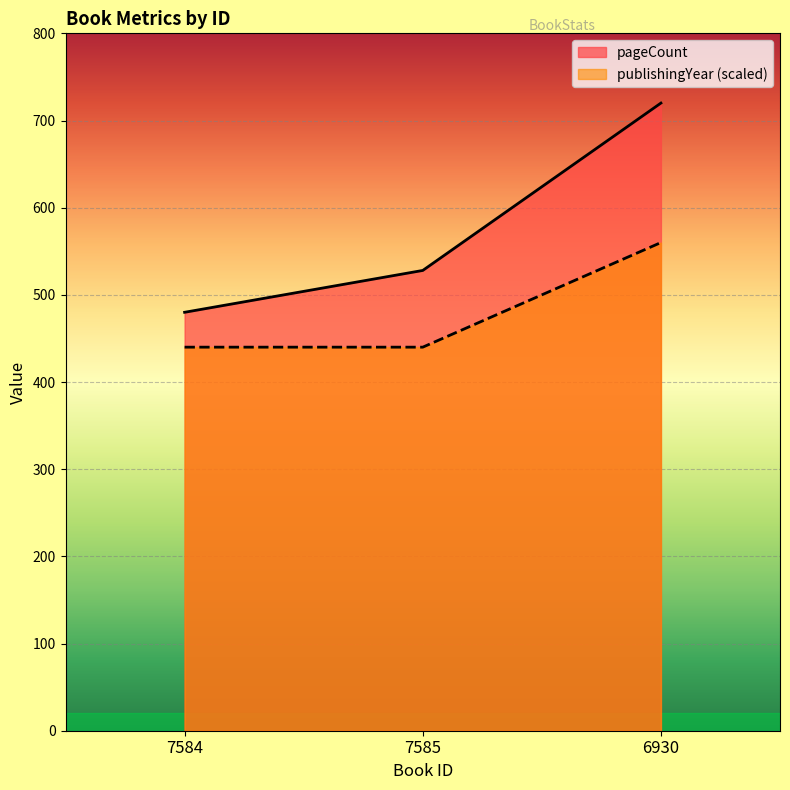

Is it true that publishingYear equals 673 at 7584?

False